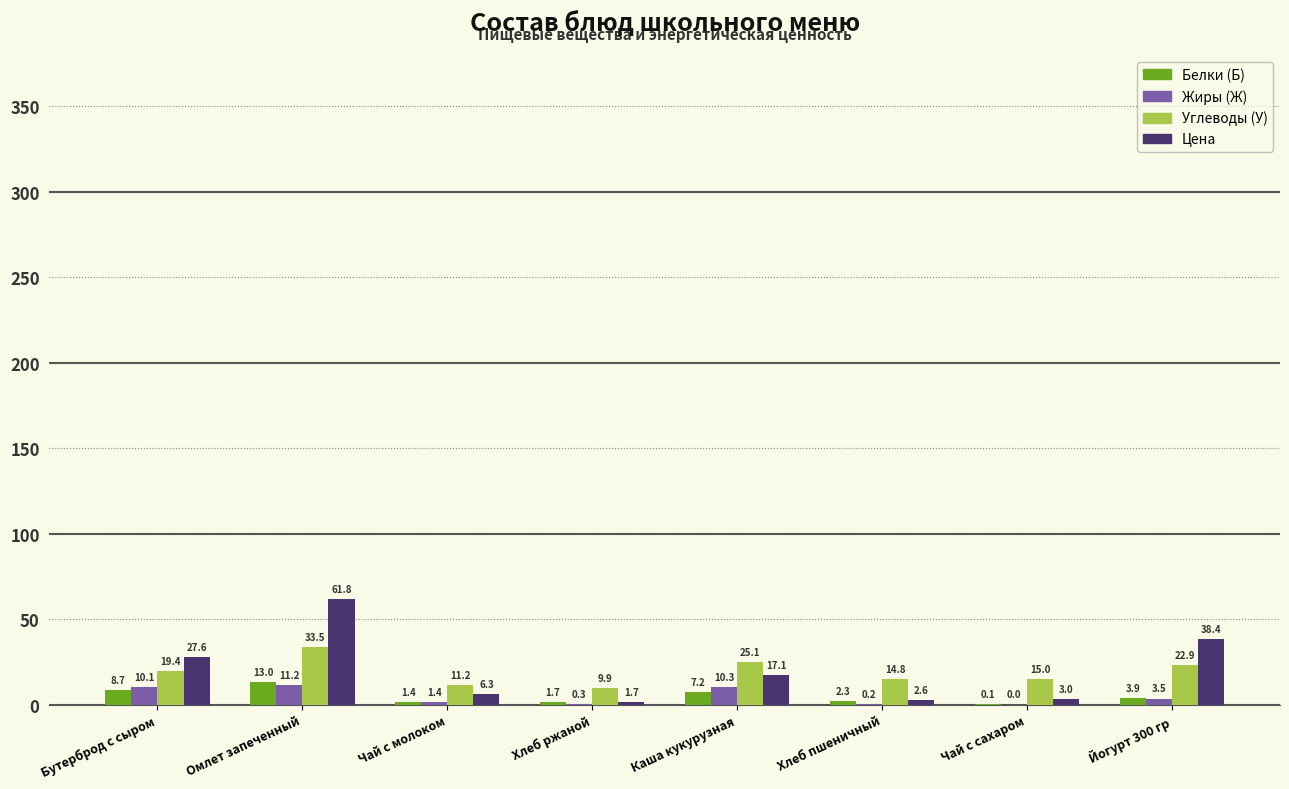

At which label is Жиры (Ж) closest to 5?

Йогурт 300 гр